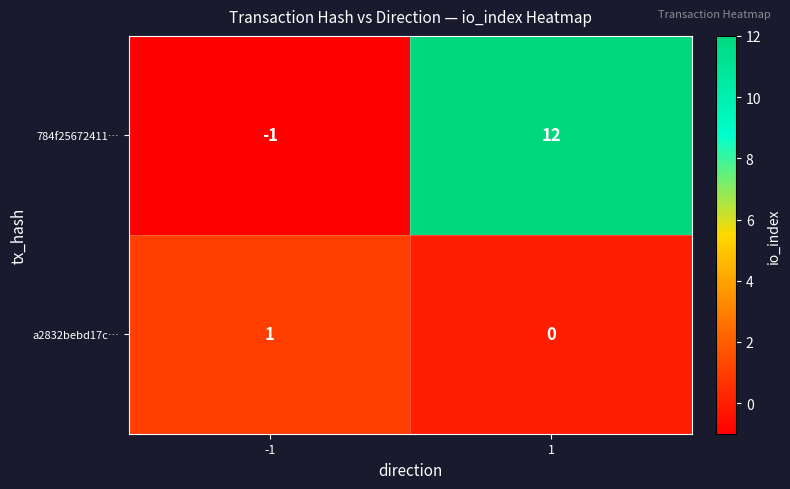

Reading left to right, what are all the values shown in this chart?

784f25672411…: -1	12
a2832bebd17c…: 1	0